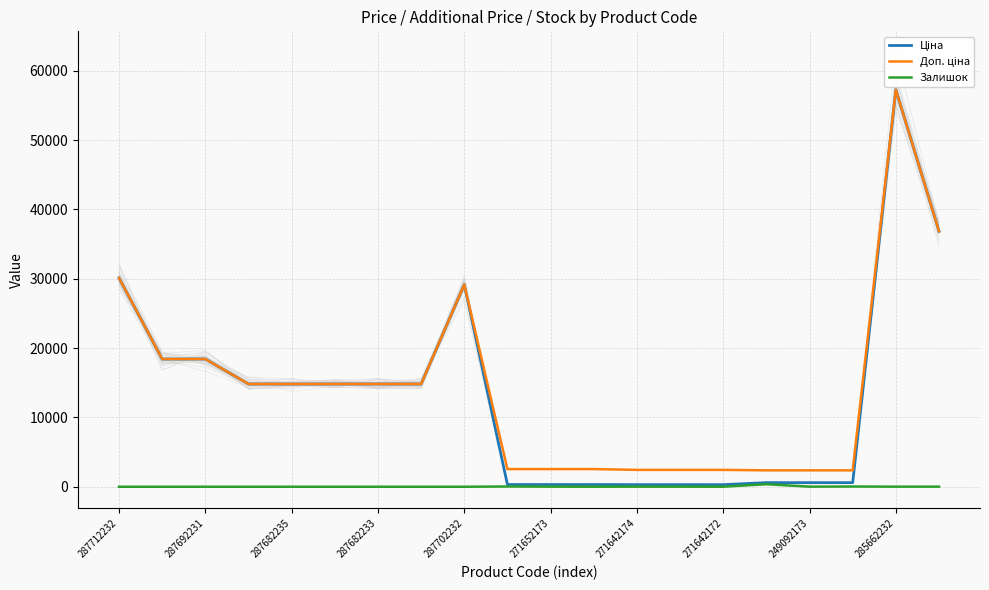

What is the value of the Доп. ціна point at the 20th from the left?

36841.8